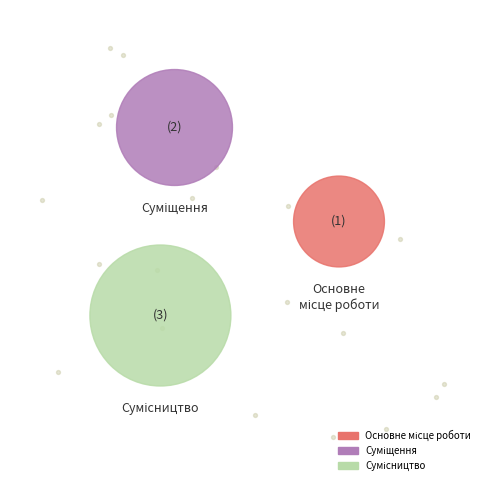

How much of the chart is everything except Основне місце роботи?

83.3%